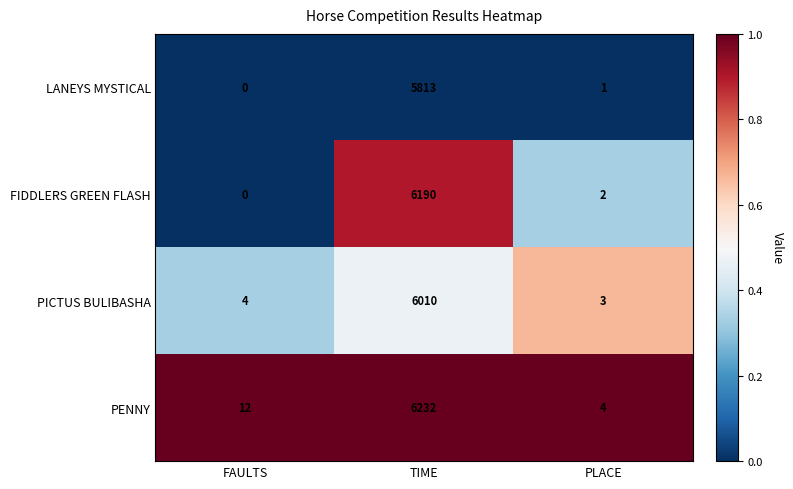

What is the total value across all series at TIME?

24245